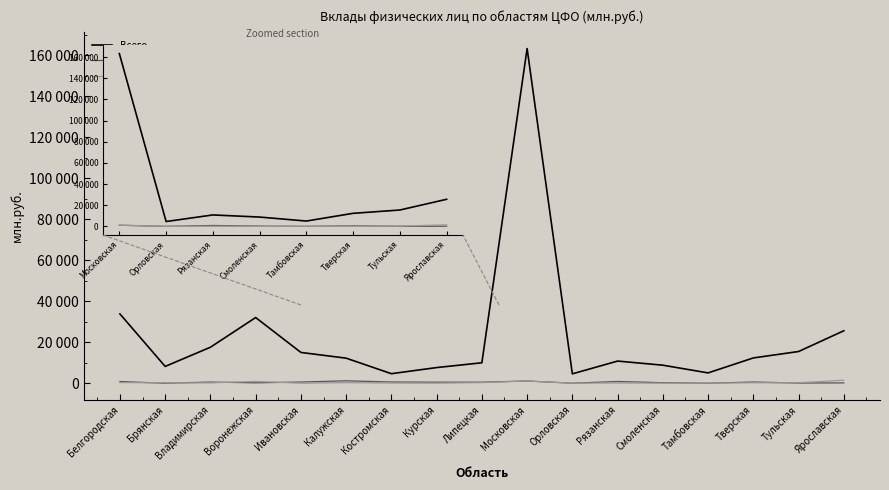

The value of Кредитными орг. др. регионов (РФ) at Ярославская is 1474. True or false?

True